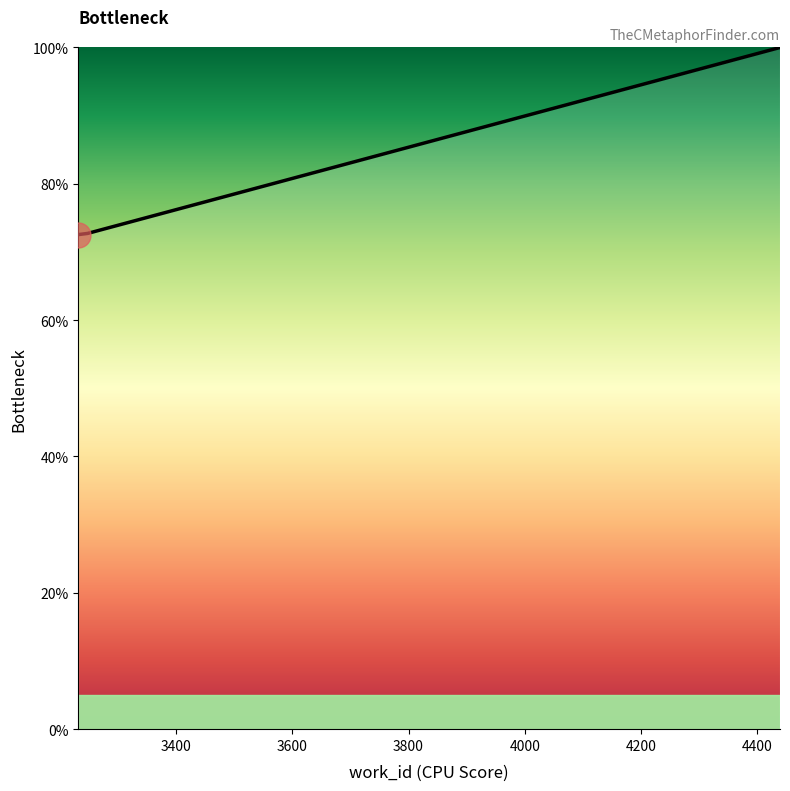

What is the smallest value displayed?

72.6